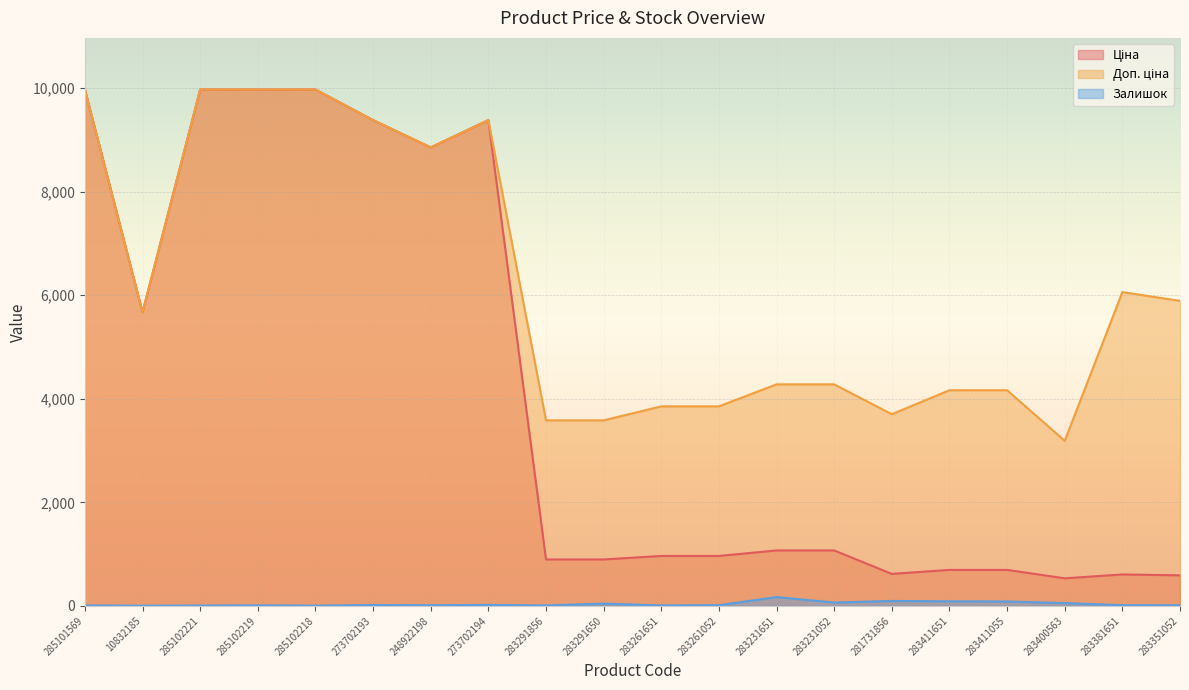

What is the average value of the Залишок series?

35.7